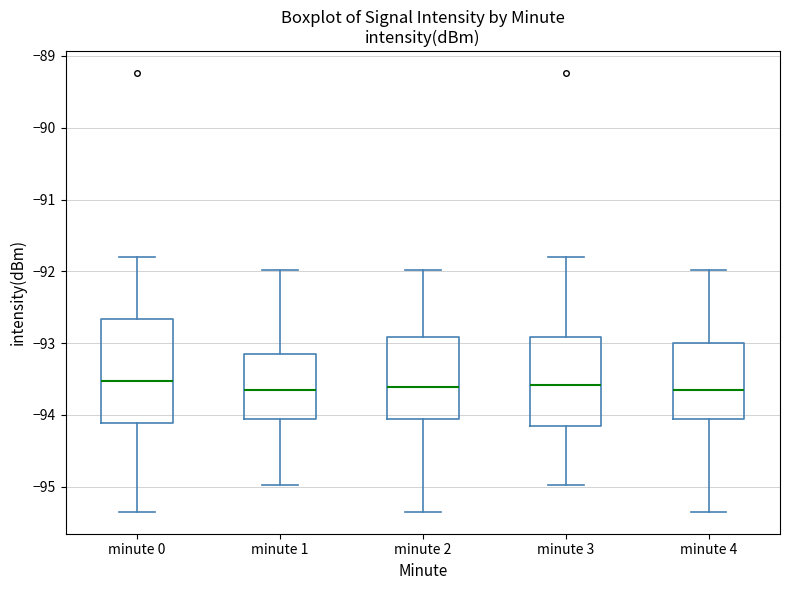

Where is the upper edge of the box for minute 3 on the y-axis? The values are not printed on the chart, so give them approximately, as read against the axis.

-92.9